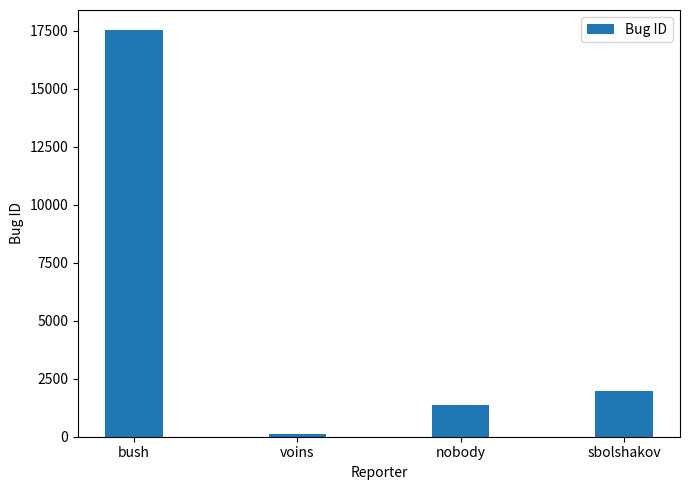

The chart shows a value of 97 at voins. True or false?

True